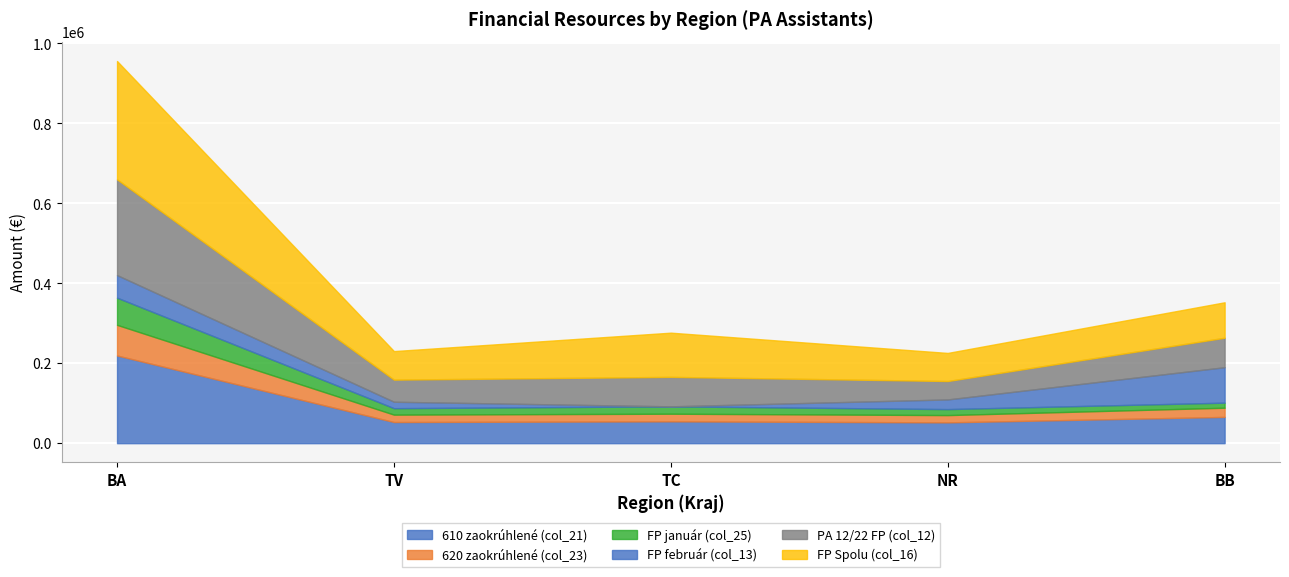

How many lines are shown in the chart?

6